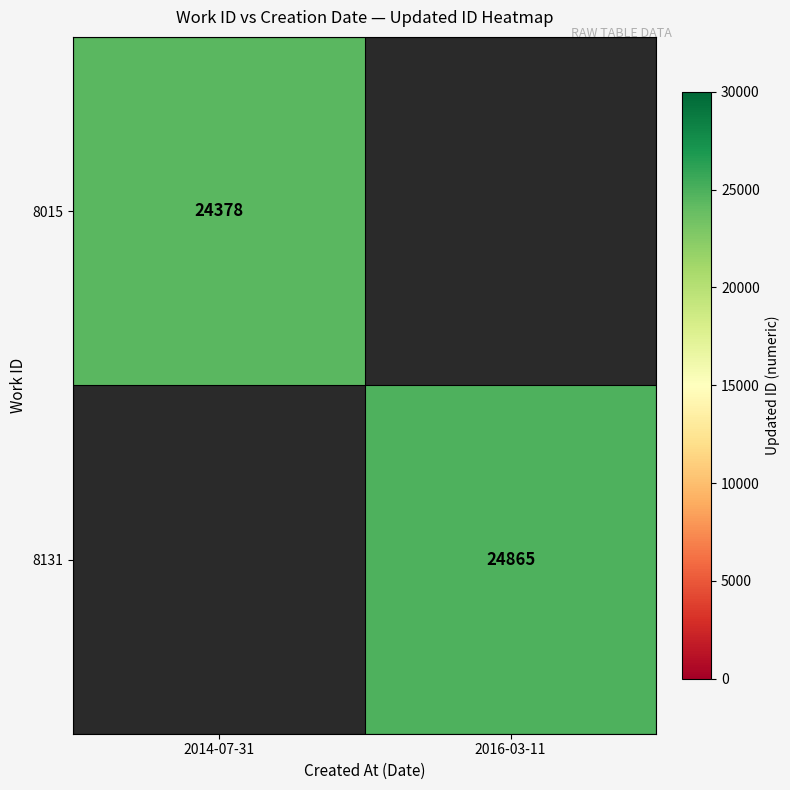

True or false: 8015 has a value of 36469 at 2014-07-31.

False